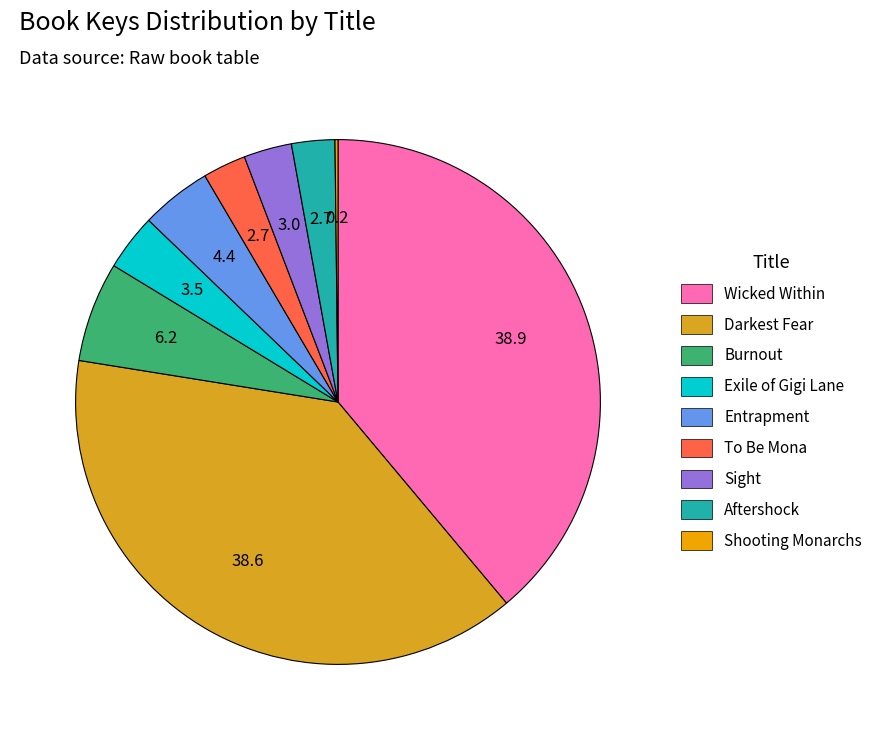

The Sight slice represents 3% of the pie. True or false?

True